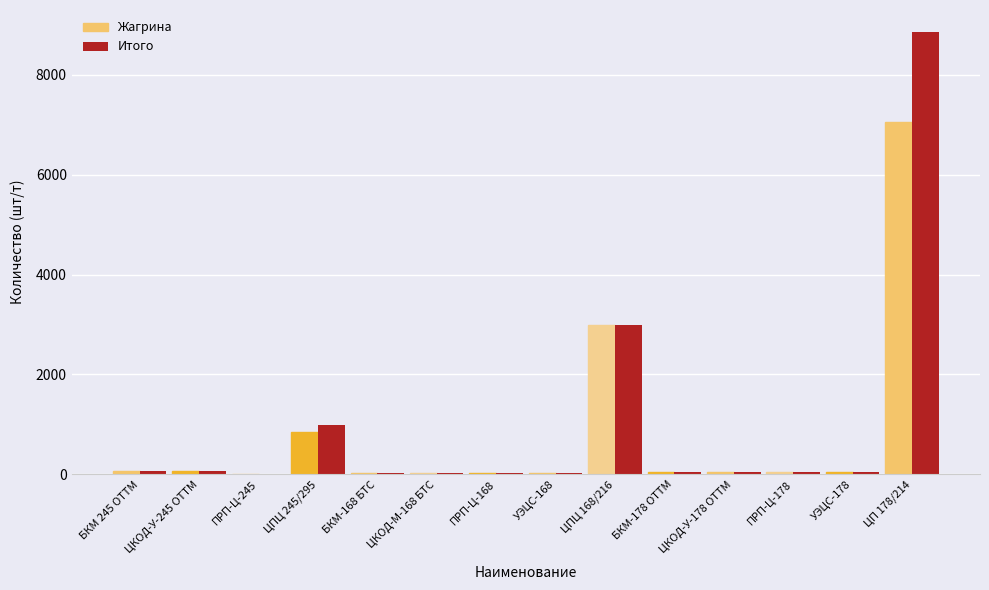

What are all the series names shown in the legend?

Жагрина, Итого